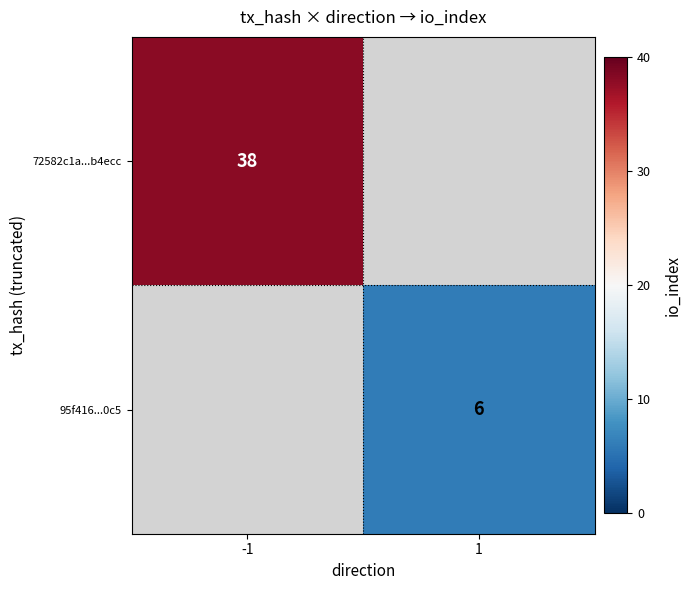

Which has a higher value, 1 or -1?

-1